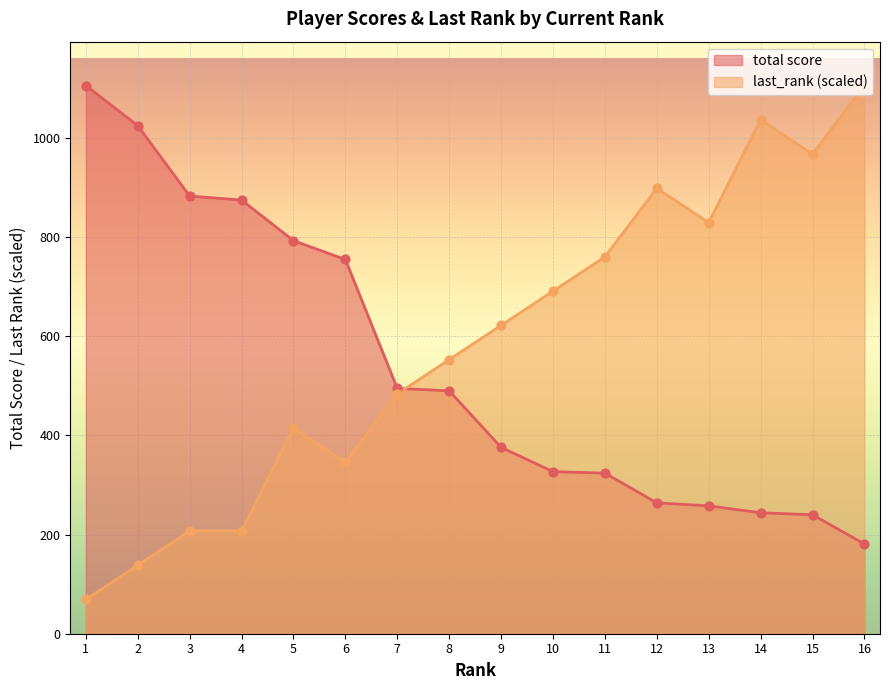

Is the value of total score at 7 greater than the value of last_rank at 8?

No